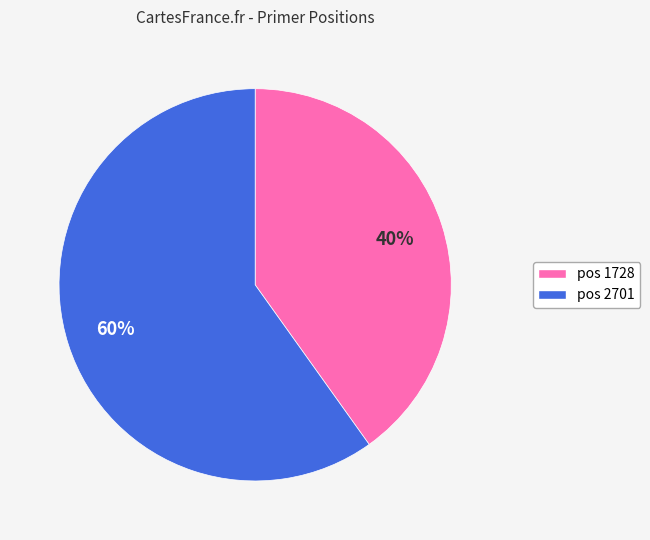

To the nearest percent, what is the average slice percentage?

50%